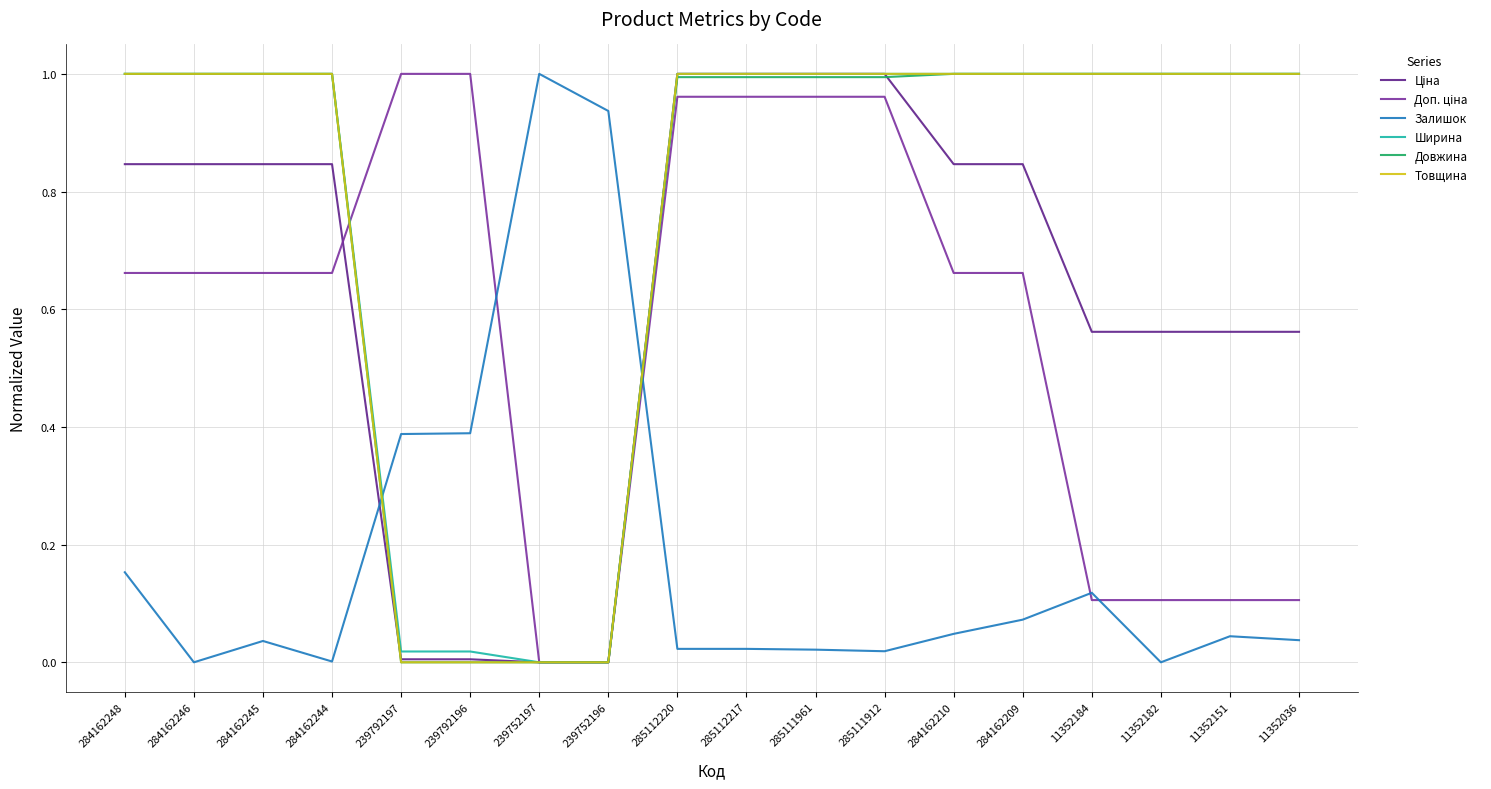

True or false: Довжина and Ціна cross at least once.

True